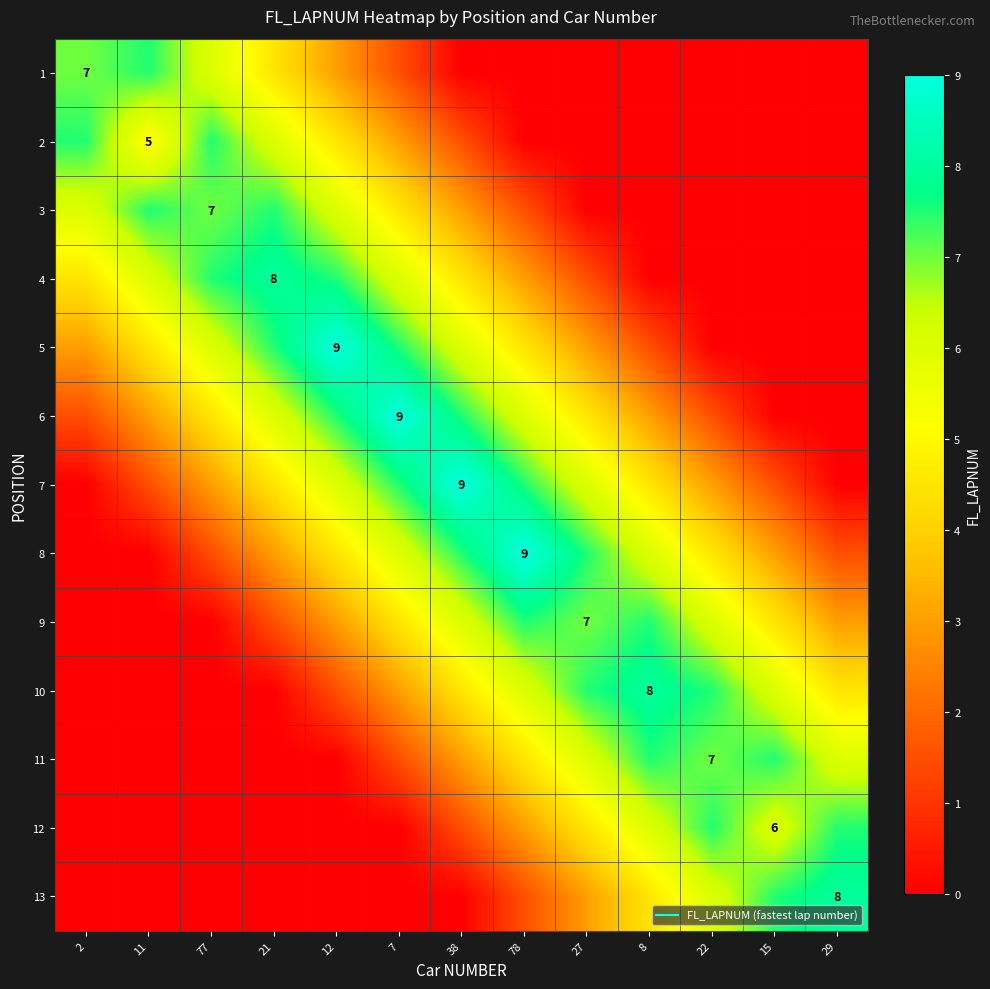

The value of 5 at 8 is 2.1. True or false?

False